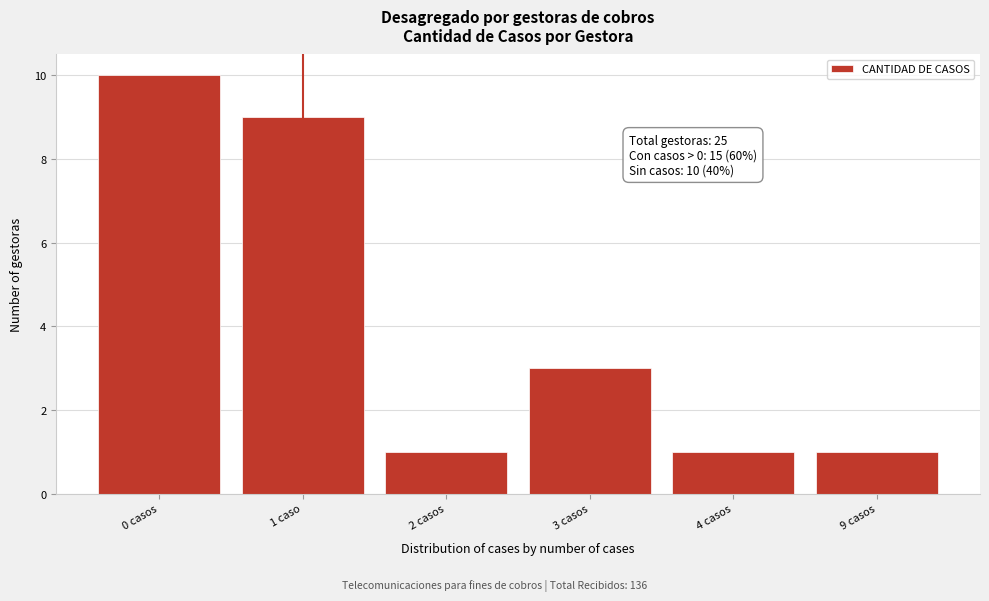

Reading left to right, transcribe all the data shown in this chart.

10	9	1	3	1	1